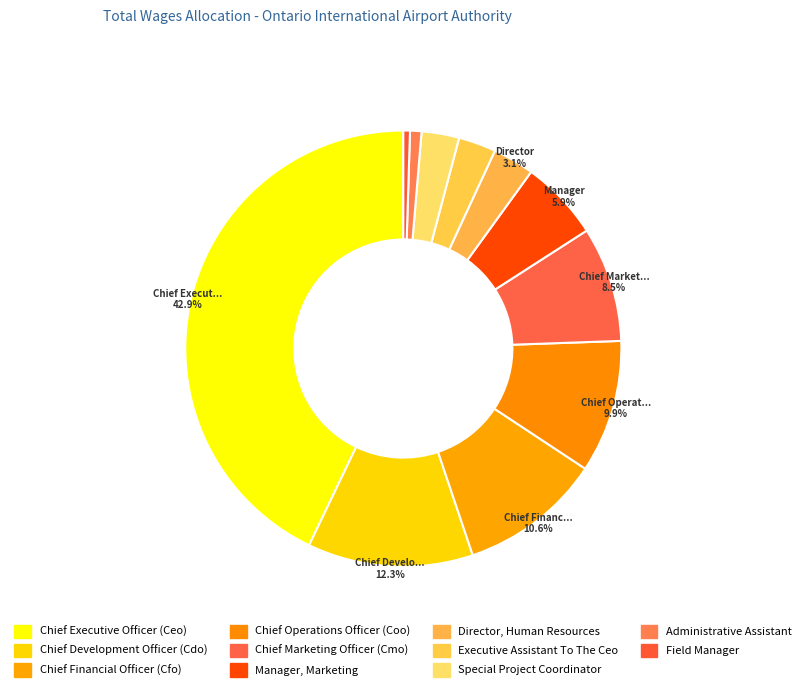

Is the sum of Executive Assistant To The Ceo and Chief Financial Officer (Cfo) greater than half?

No